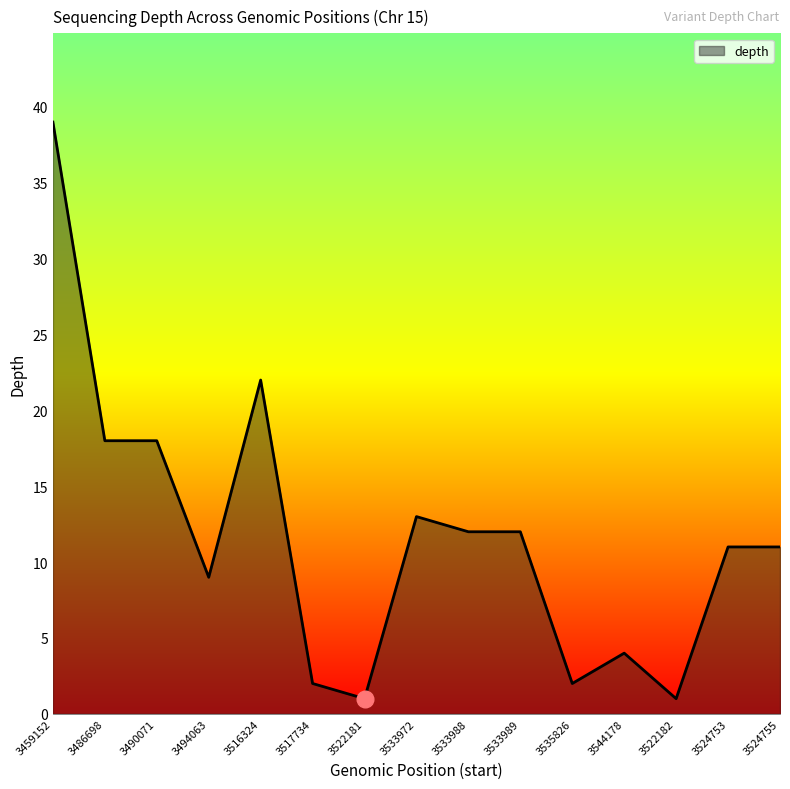

Approximately how many times larger is the value at 3494063 compared to 3516324?

0.4